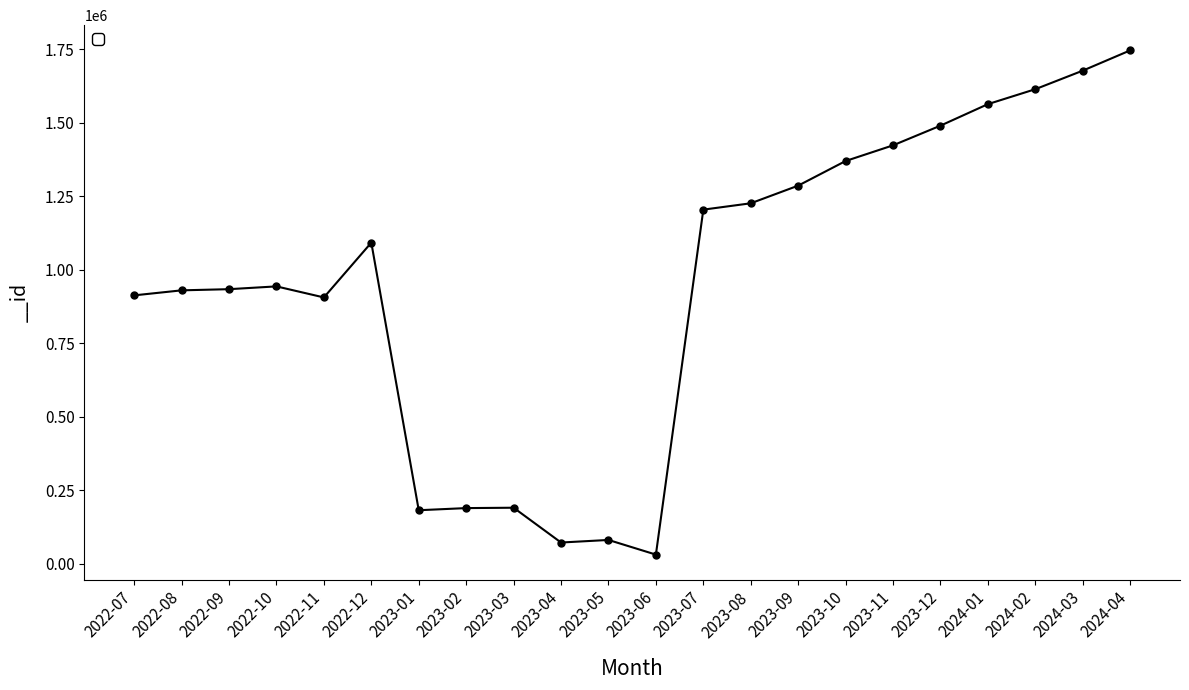

What is the label of the 21st point from the left?

2024-03